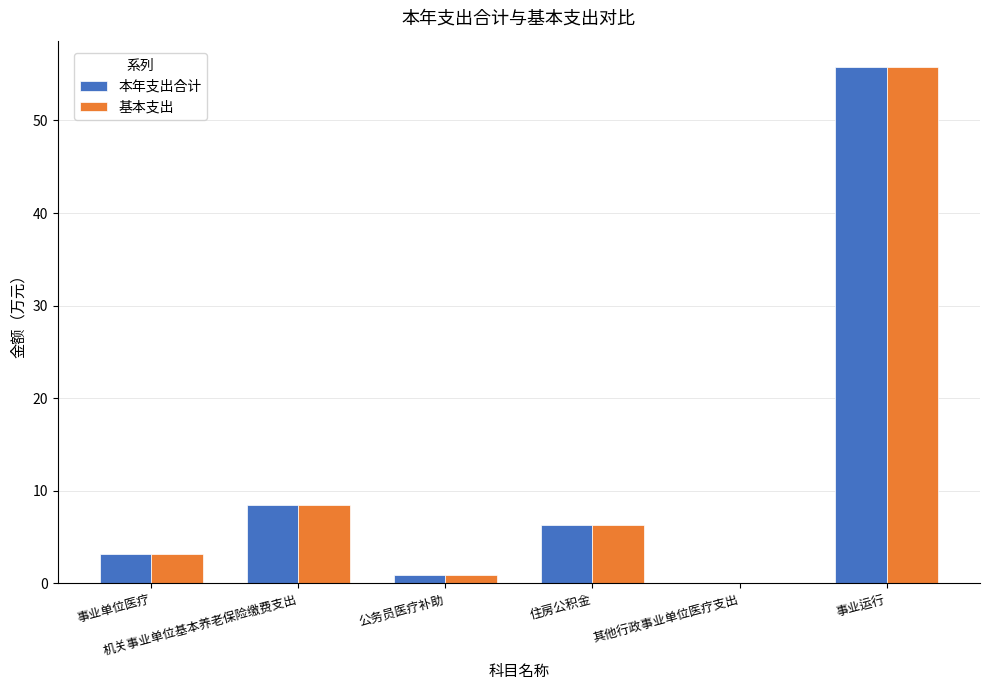

What is the sum of all 基本支出 values?

74.8